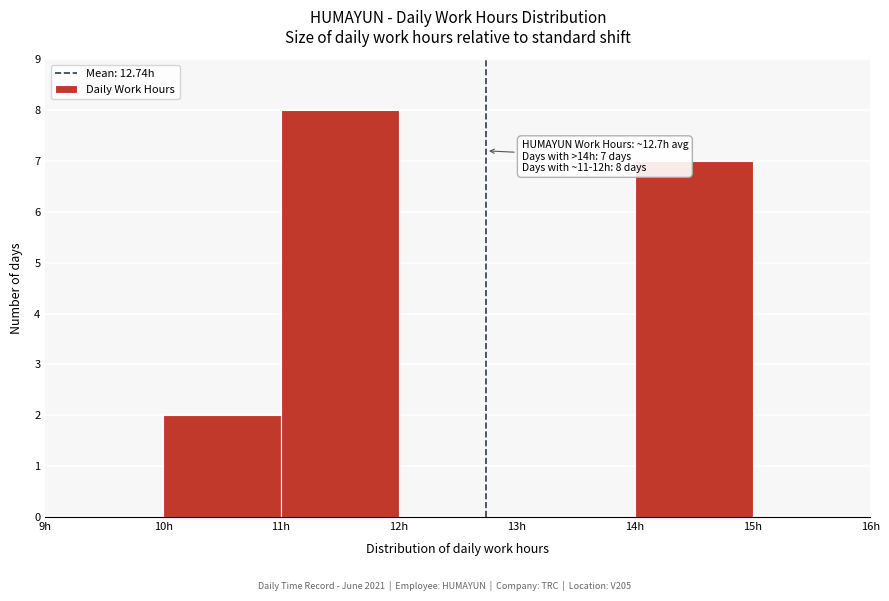

Which range on the x-axis has the tallest bar?

11 to 12